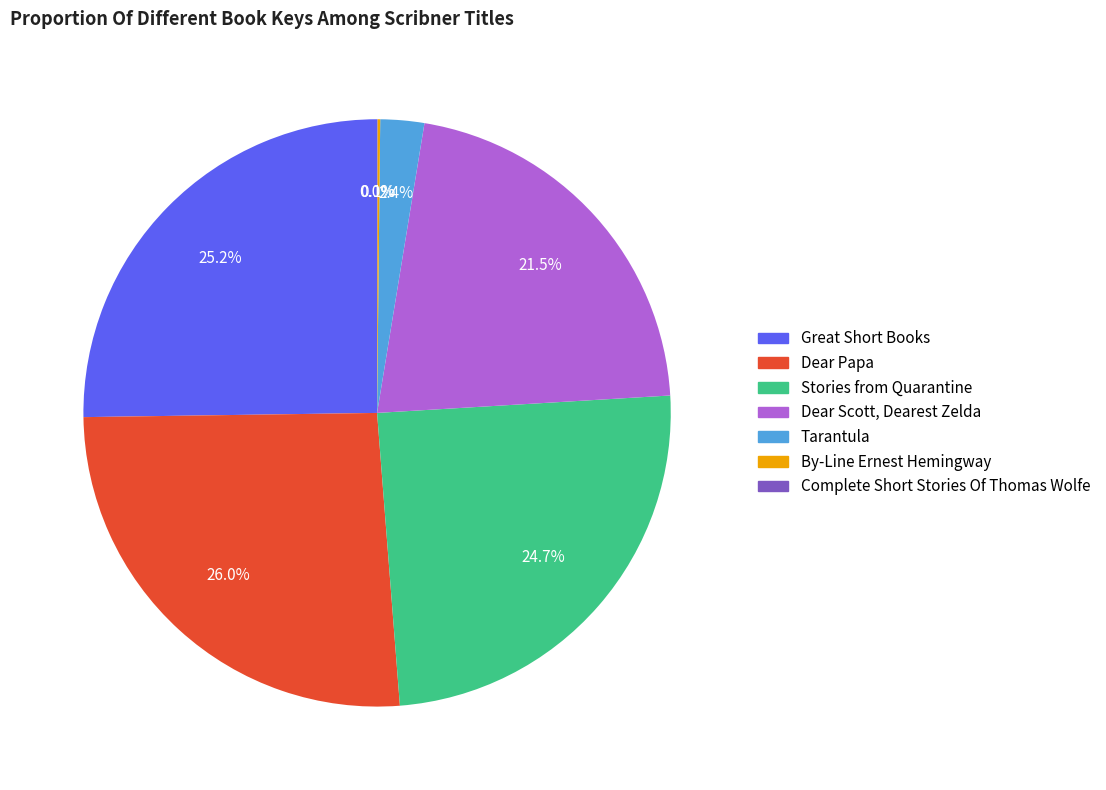

To the nearest percent, what is the difference between the largest and smallest slice percentages?

26%